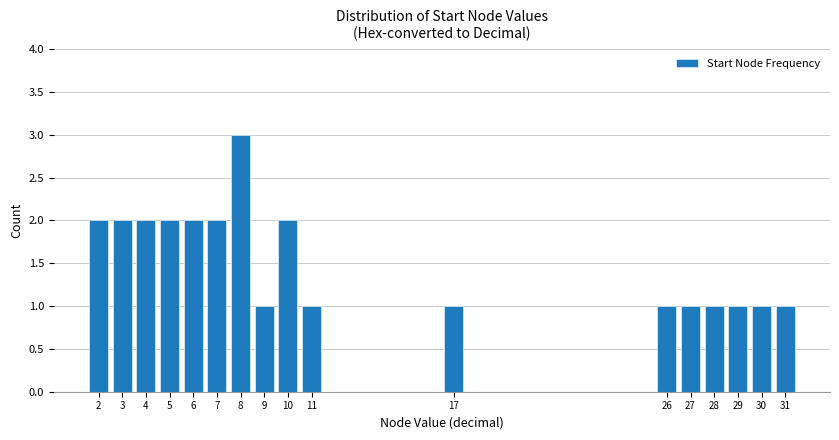

Reading left to right, transcribe all the data shown in this chart.

2=2	3=2	4=2	5=2	6=2	7=2	8=3	9=1	10=2	11=1	17=1	26=1	27=1	28=1	29=1	30=1	31=1